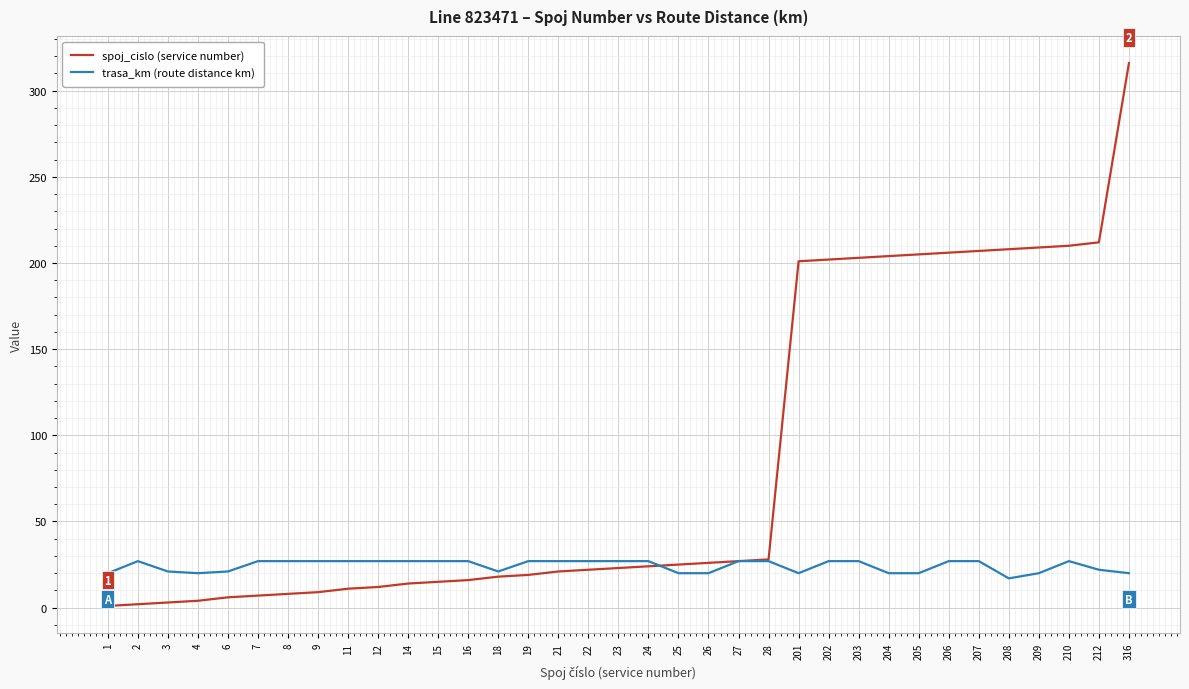

Where do trasa_km (route distance km) and spoj_cislo (service number) first cross each other?

24 and 25